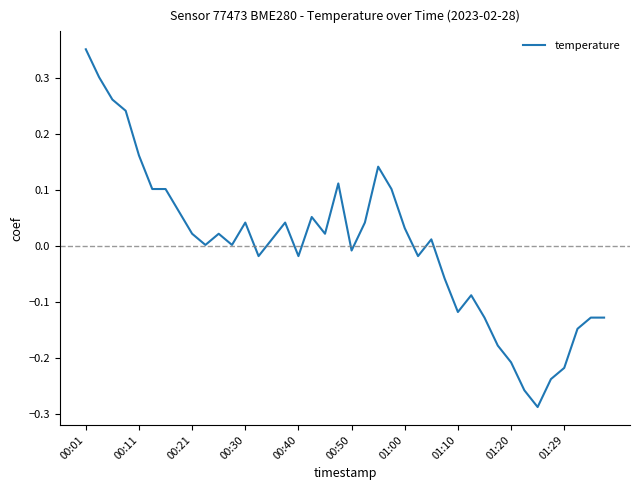

What is the difference between the maximum and minimum values?

0.6